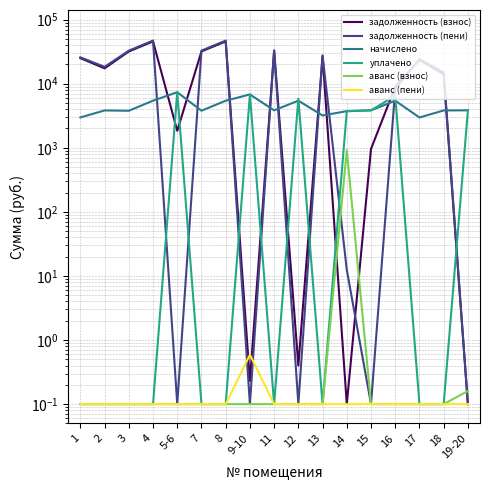

What are all the series names shown in the legend?

задолженность (взнос), задолженность (пени), начислено, уплачено, аванс (взнос), аванс (пени)